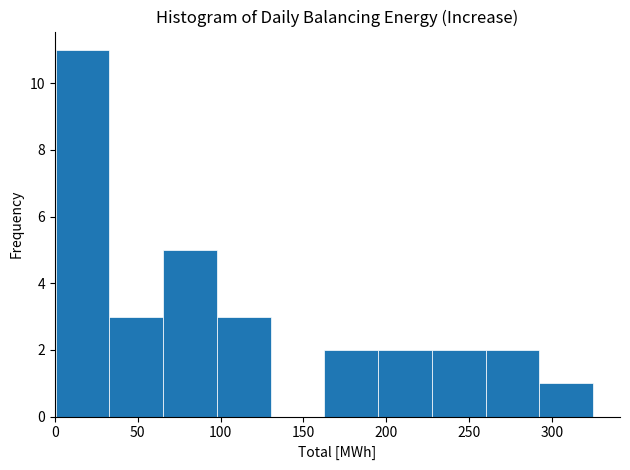

Reading left to right, list every bar in this chart as the range it spans on the x-axis followed by its height. Neither the bar edges nor the heights are printed on the chart, so give them approximately, as read against the axes.

0 to 35: 11
35 to 65: 3
65 to 100: 5
100 to 130: 3
130 to 165: 0
165 to 195: 2
195 to 225: 2
225 to 260: 2
260 to 290: 2
290 to 325: 1